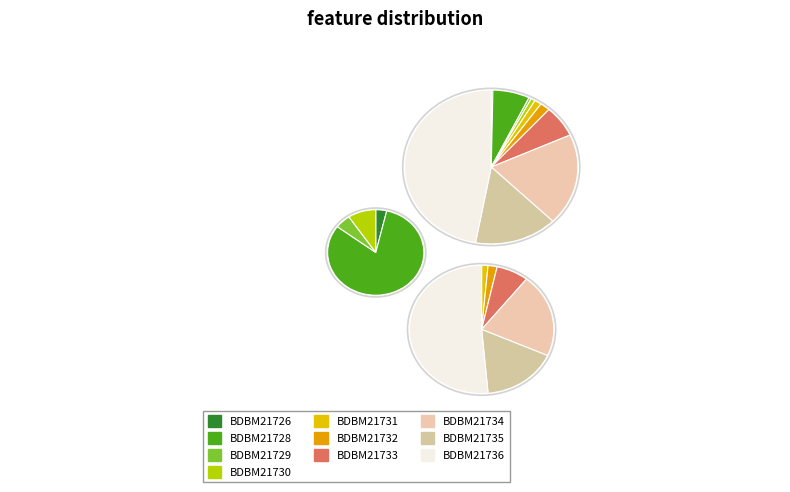

To the nearest percent, what is the difference between the BDBM21736 and BDBM21730 slice percentages?

46%